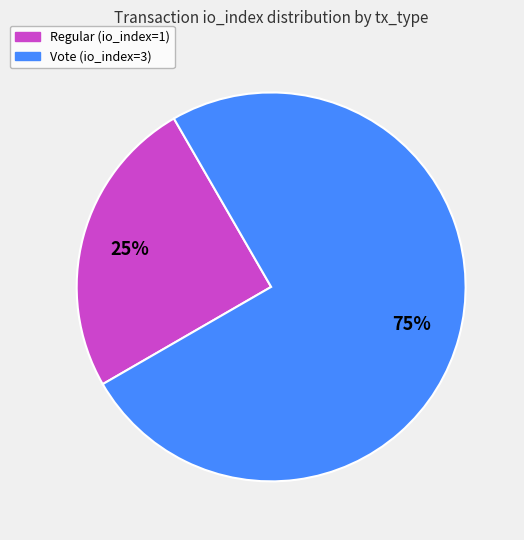

True or false: Regular (io_index=1) accounts for 34% of the total.

False